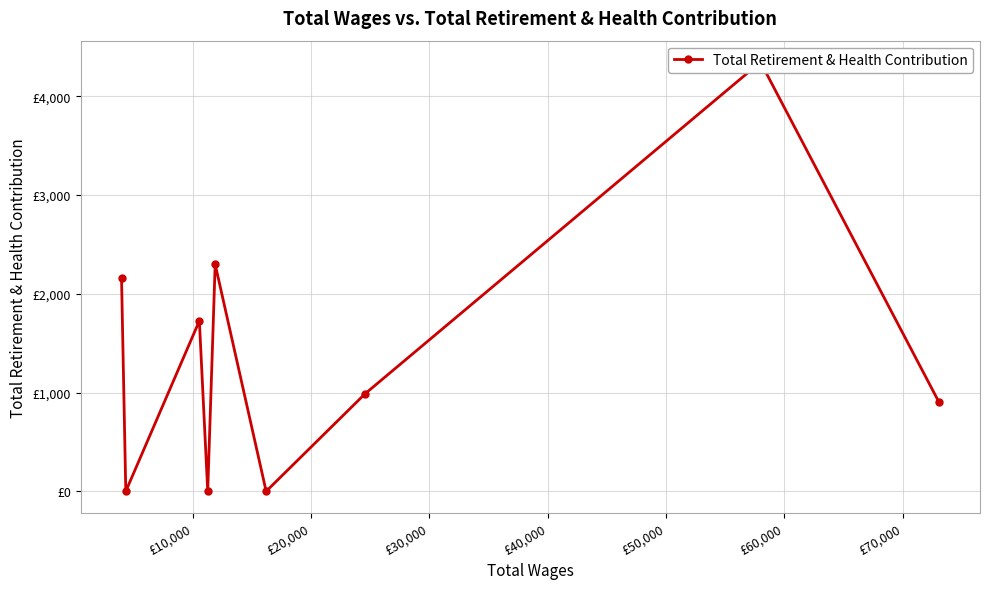

True or false: the data shows 531 at £40,000.

False